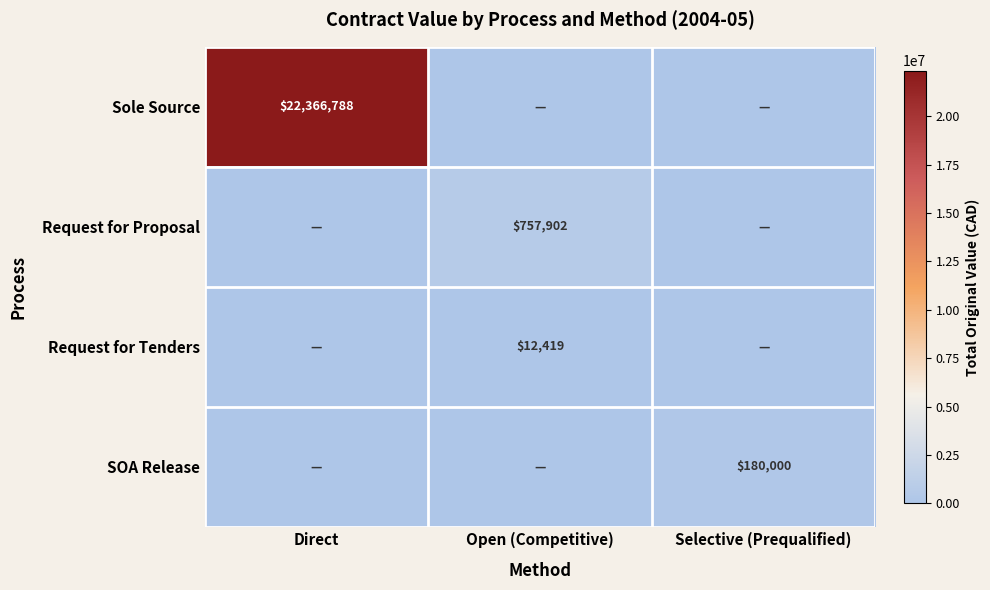

The Request for Proposal series shows 757902 at Open (Competitive). True or false?

True